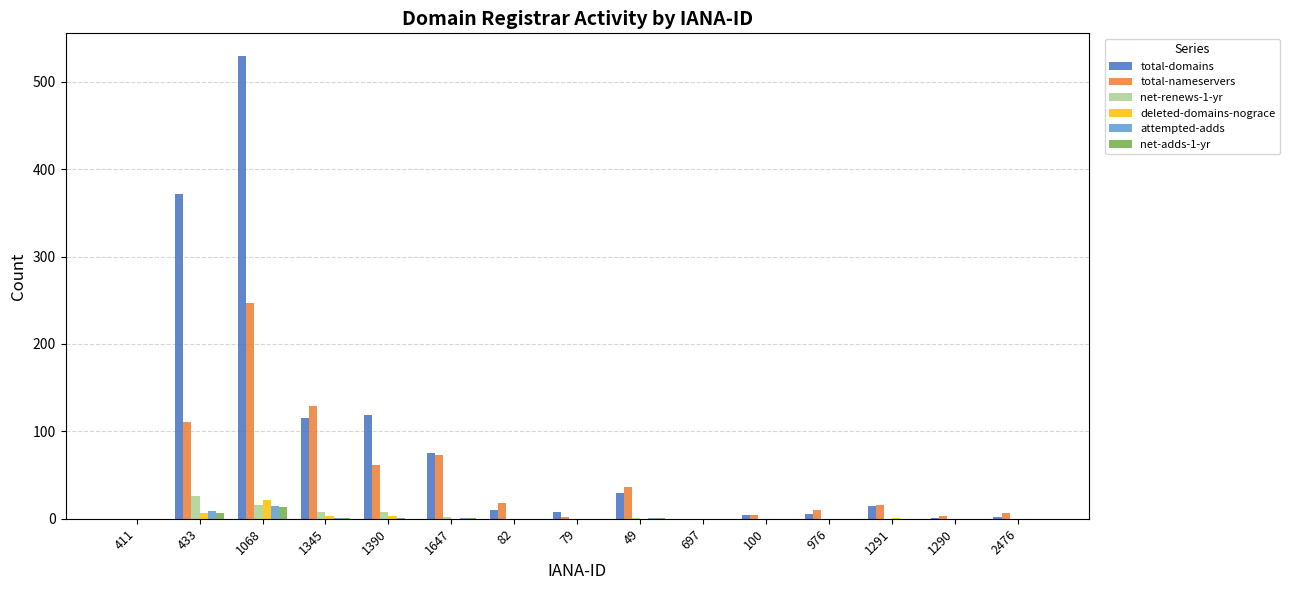

What is the approximate value of attempted-adds at 1068?

15